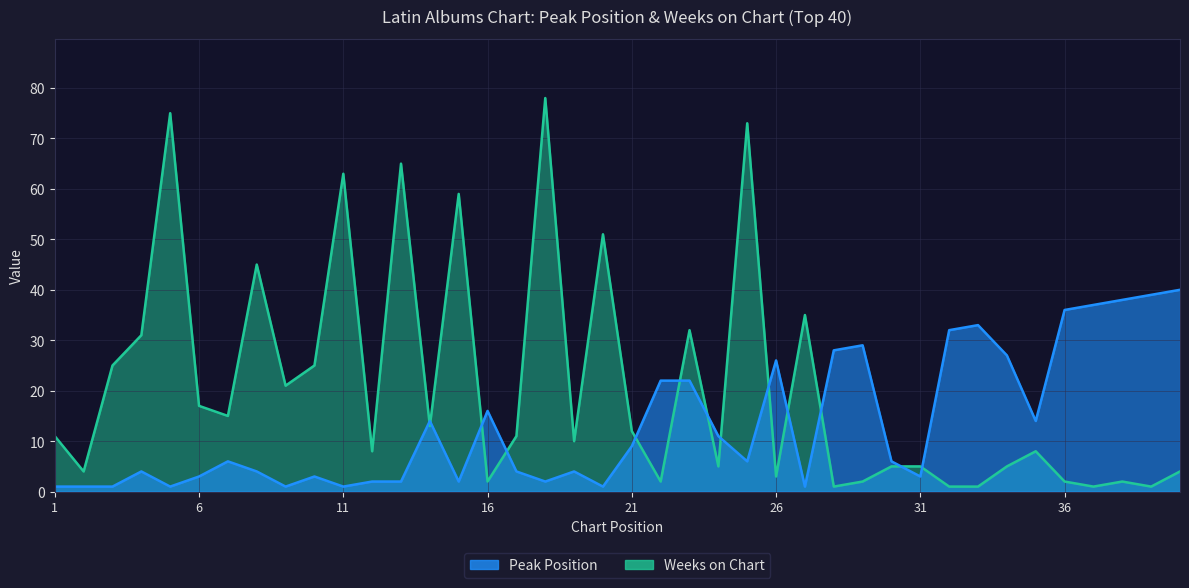

In Weeks on Chart, how many points are higher than both neighbors (excluding endpoints)?

12